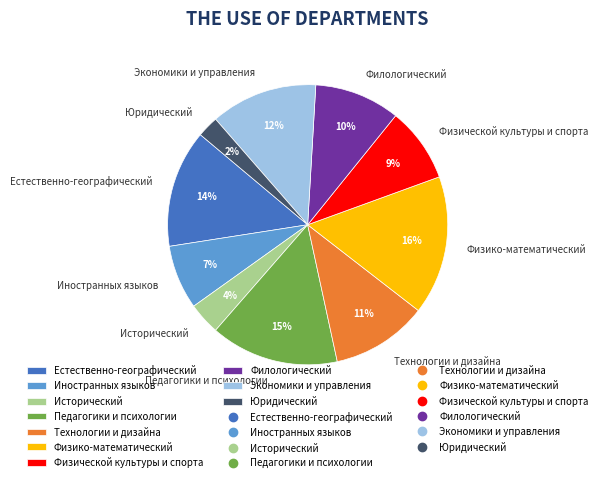

To the nearest percent, what is the combined percentage of Естественно-географический and Иностранных языков?

21%